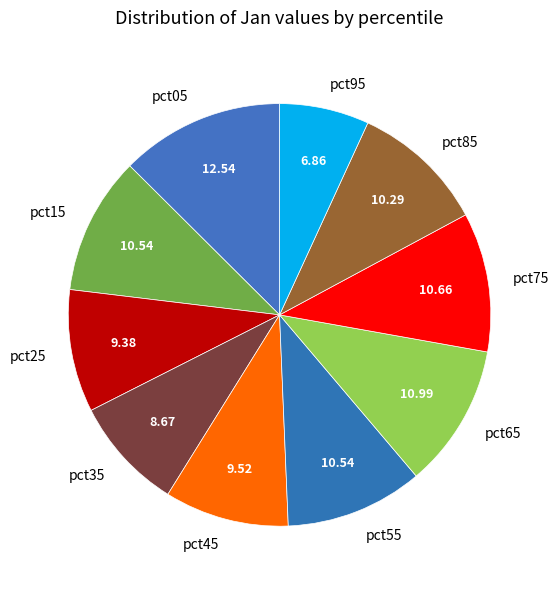

Does any single category account for the majority?

No